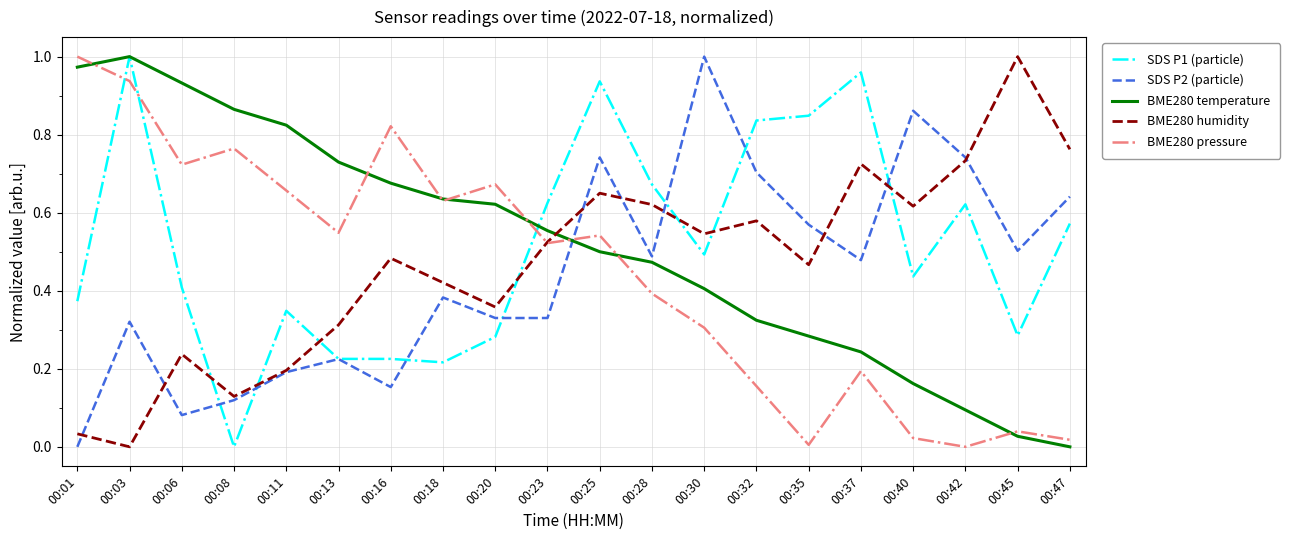

In BME280 pressure, how many points are higher than both neighbors (excluding endpoints)?

6